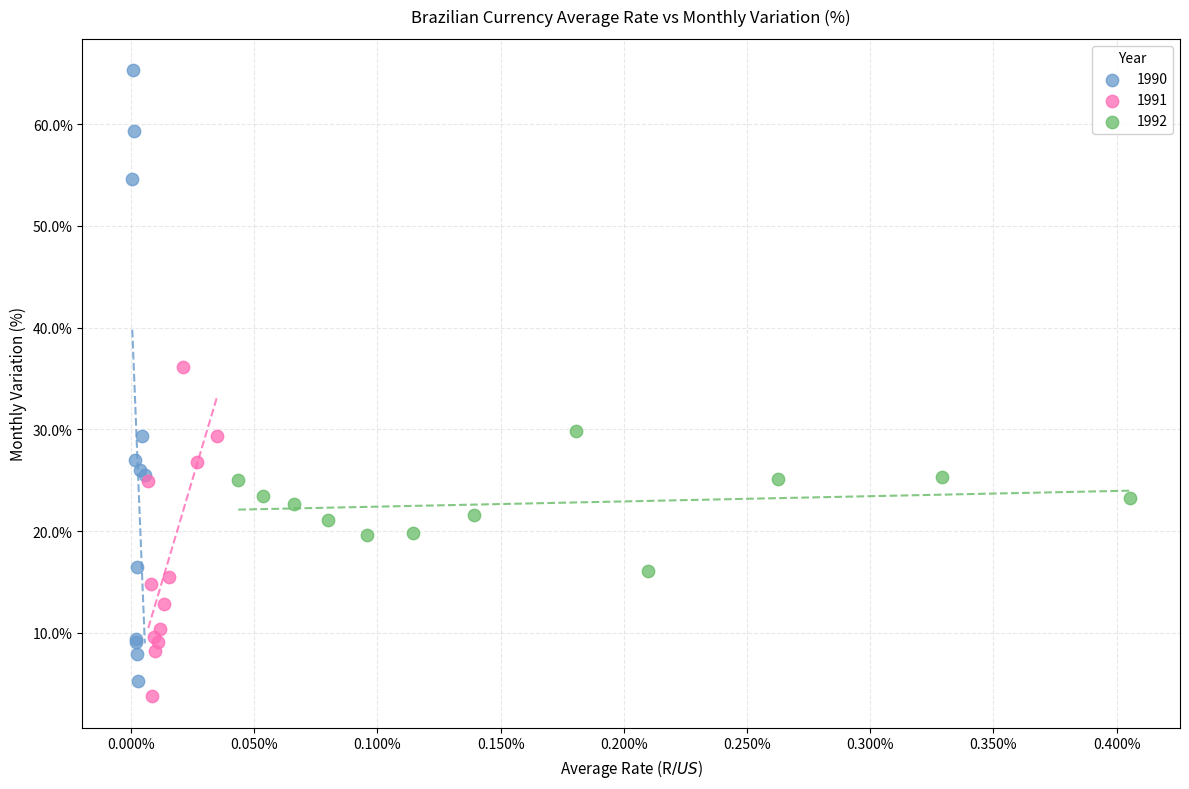

Which series has the largest Y range (max minus min)?

1990